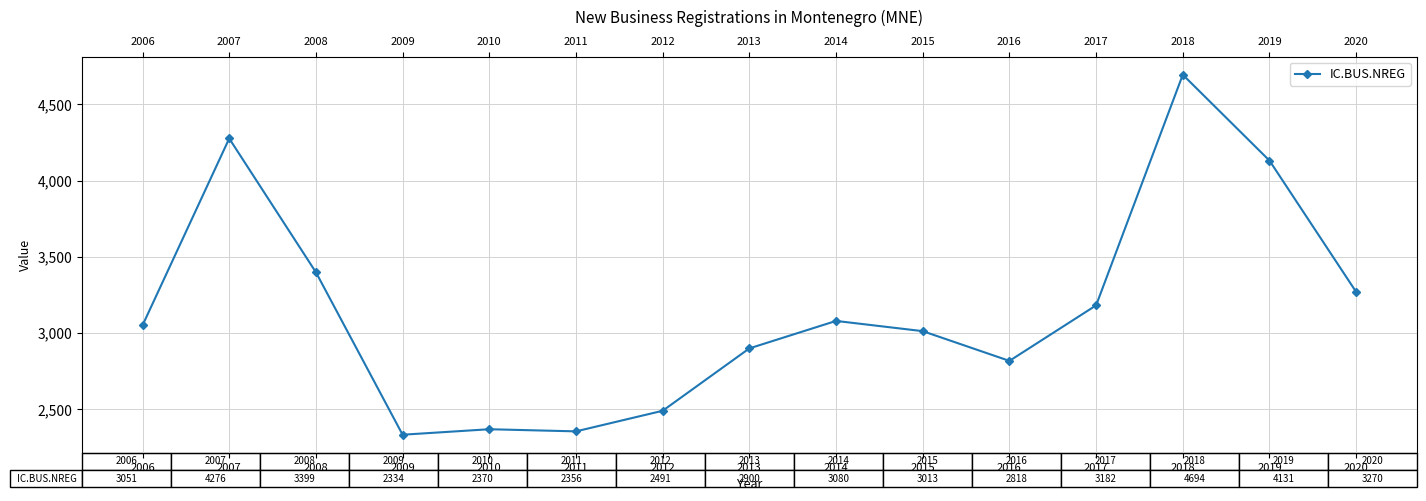

What is the value of the 1st point from the left?

3051